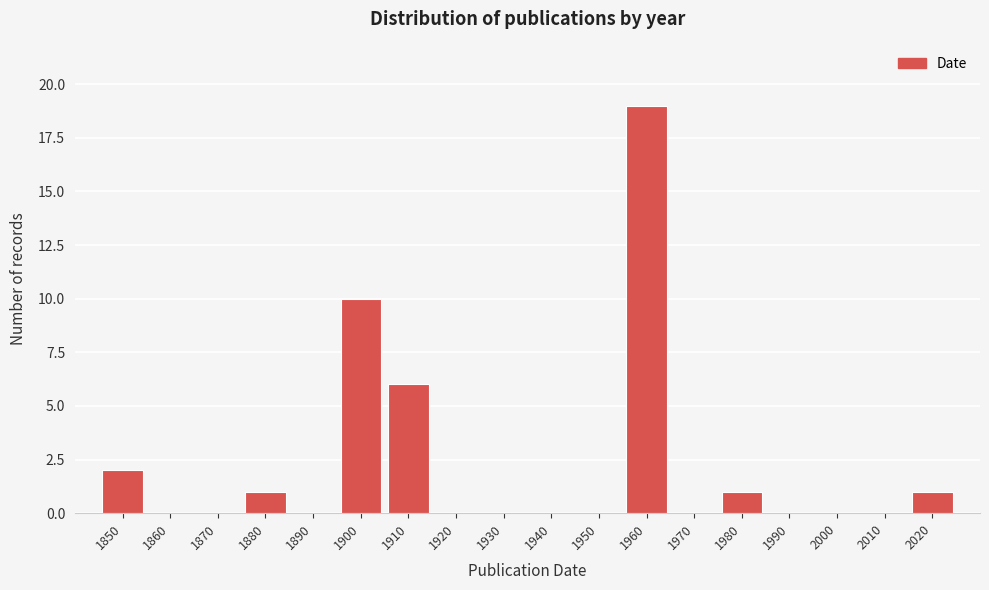

Reading left to right, transcribe all the data shown in this chart.

1850=2	1860=0	1870=0	1880=1	1890=0	1900=10	1910=6	1920=0	1930=0	1940=0	1950=0	1960=19	1970=0	1980=1	1990=0	2000=0	2010=0	2020=1